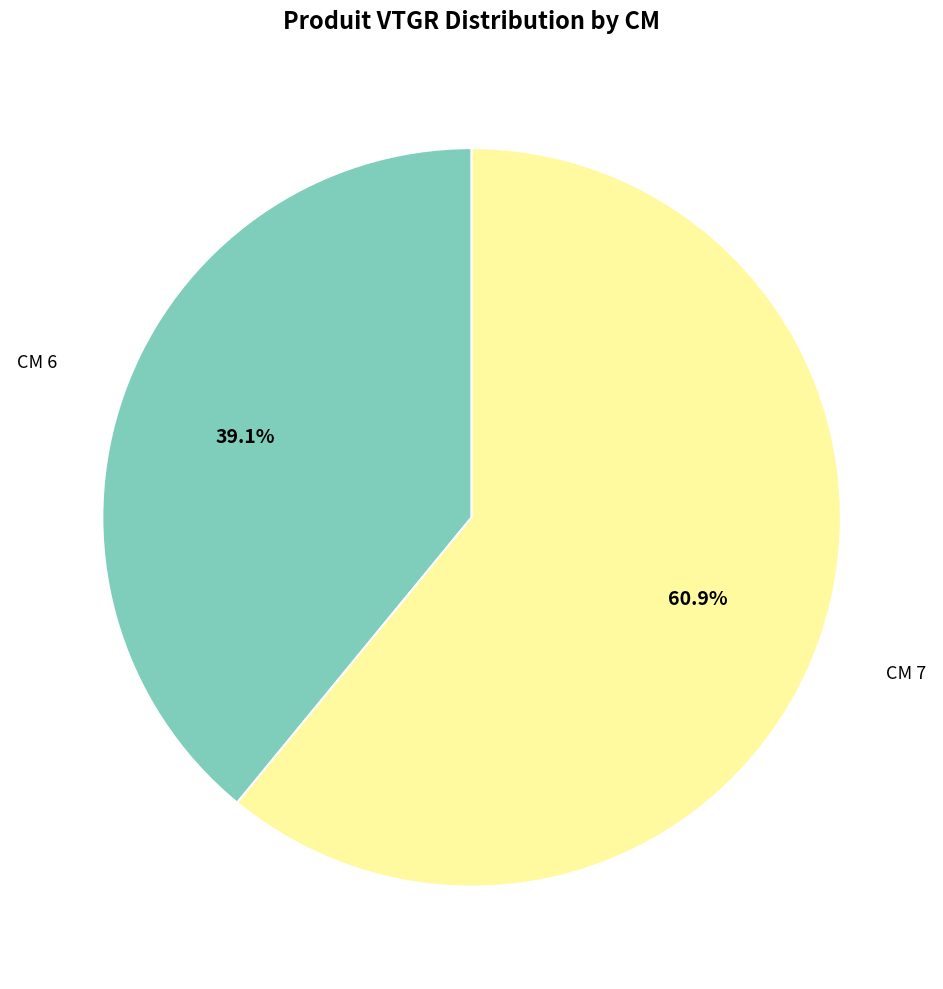

Is there any slice that represents more than half of the pie?

Yes